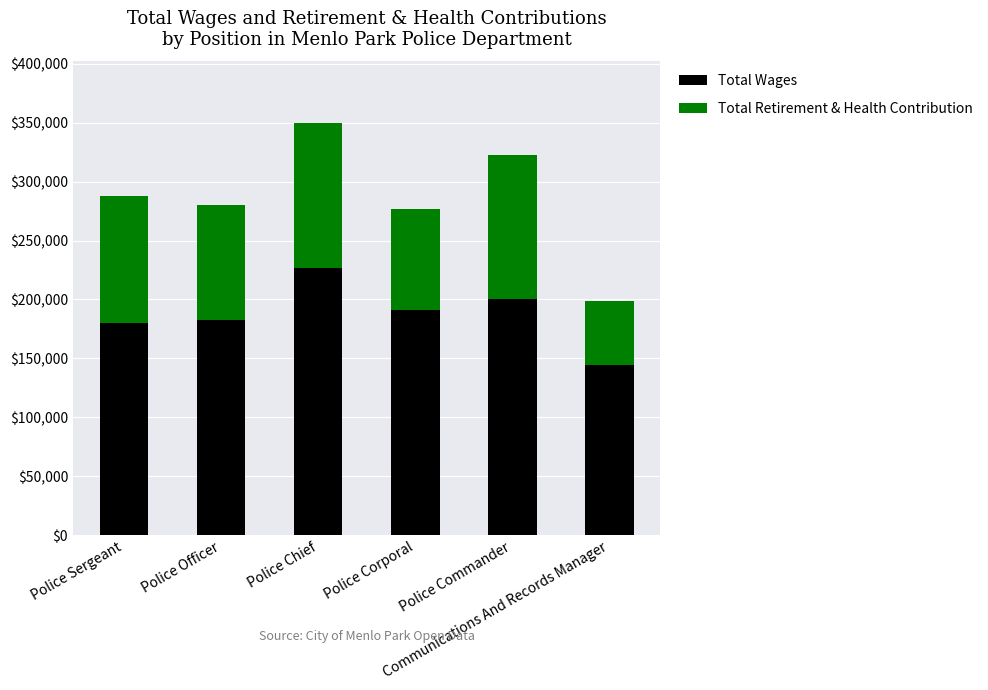

How many bars are there in total?

6